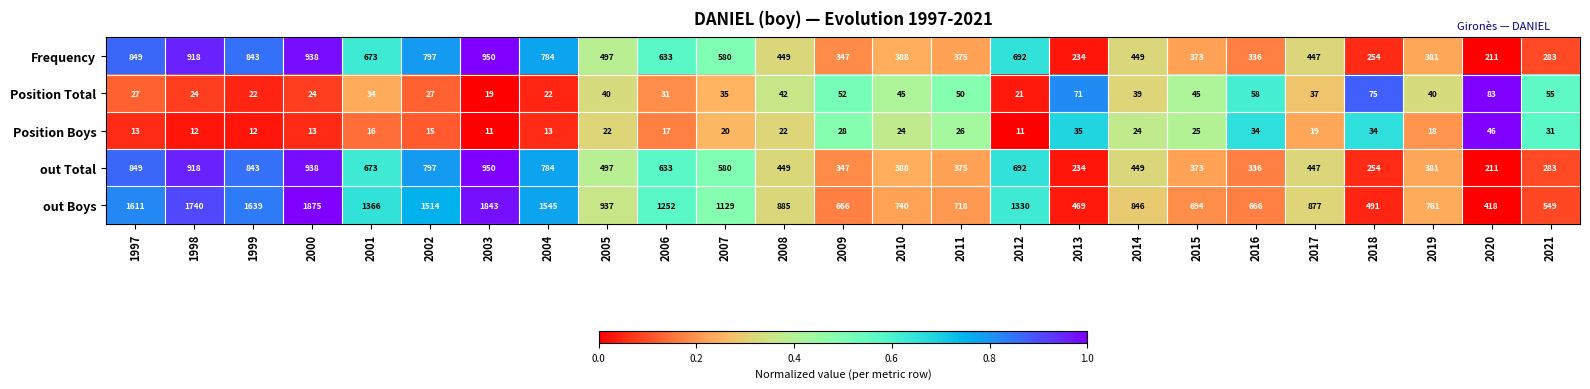

What is the difference between the highest and lowest values at 2021?

518